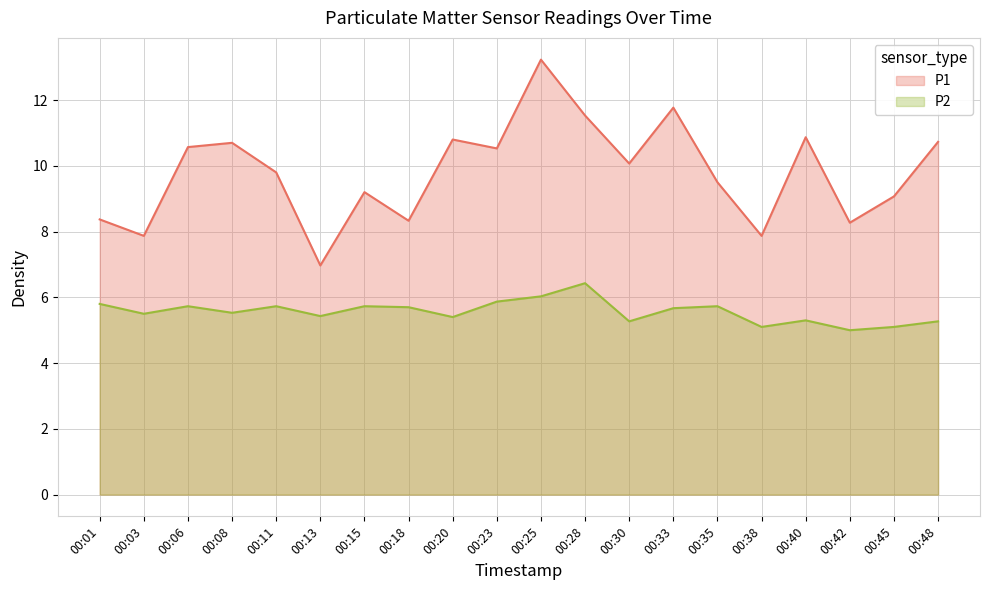

Read the P1 value at 00:18.

8.3